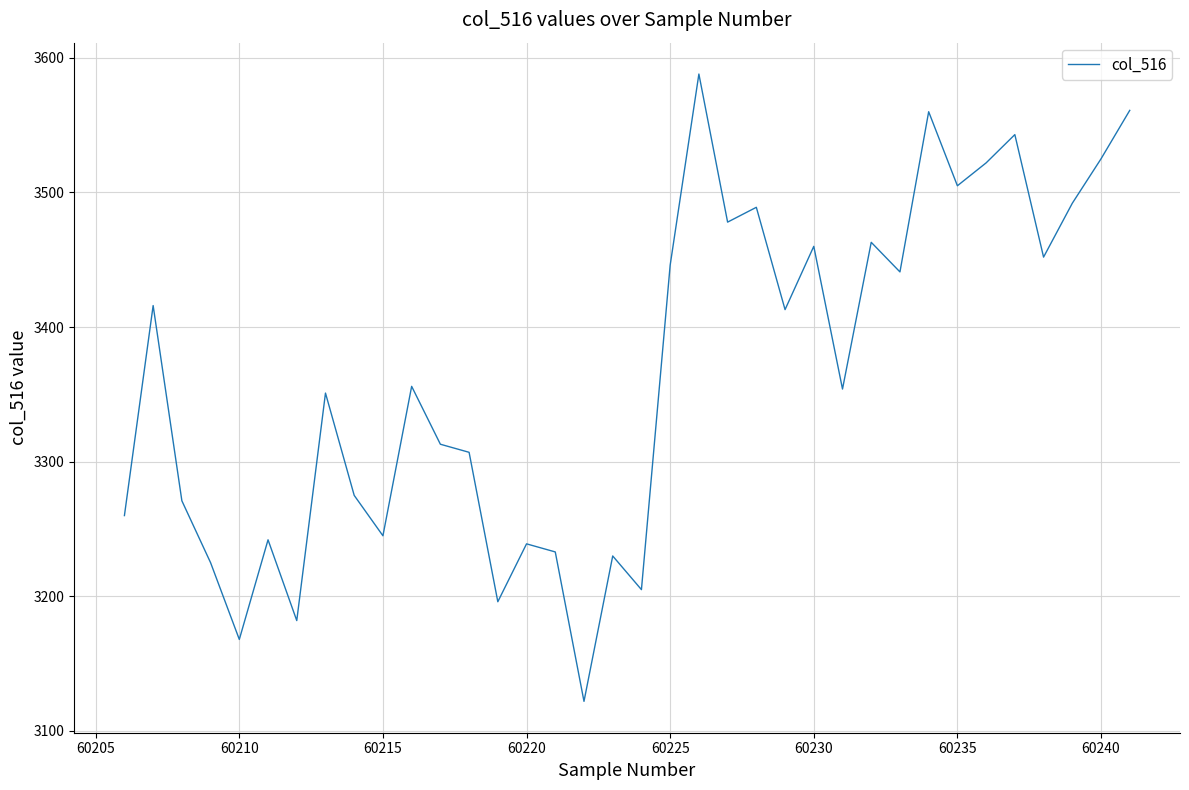

What is the greatest value displayed?

3588